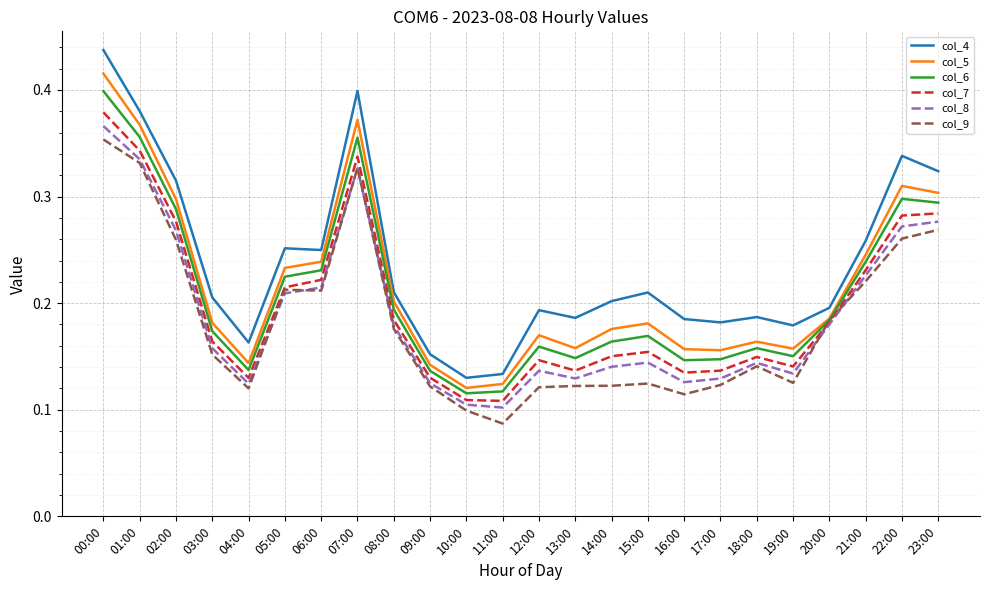

Which series changed the most between 05:00 and 14:00?

col_9